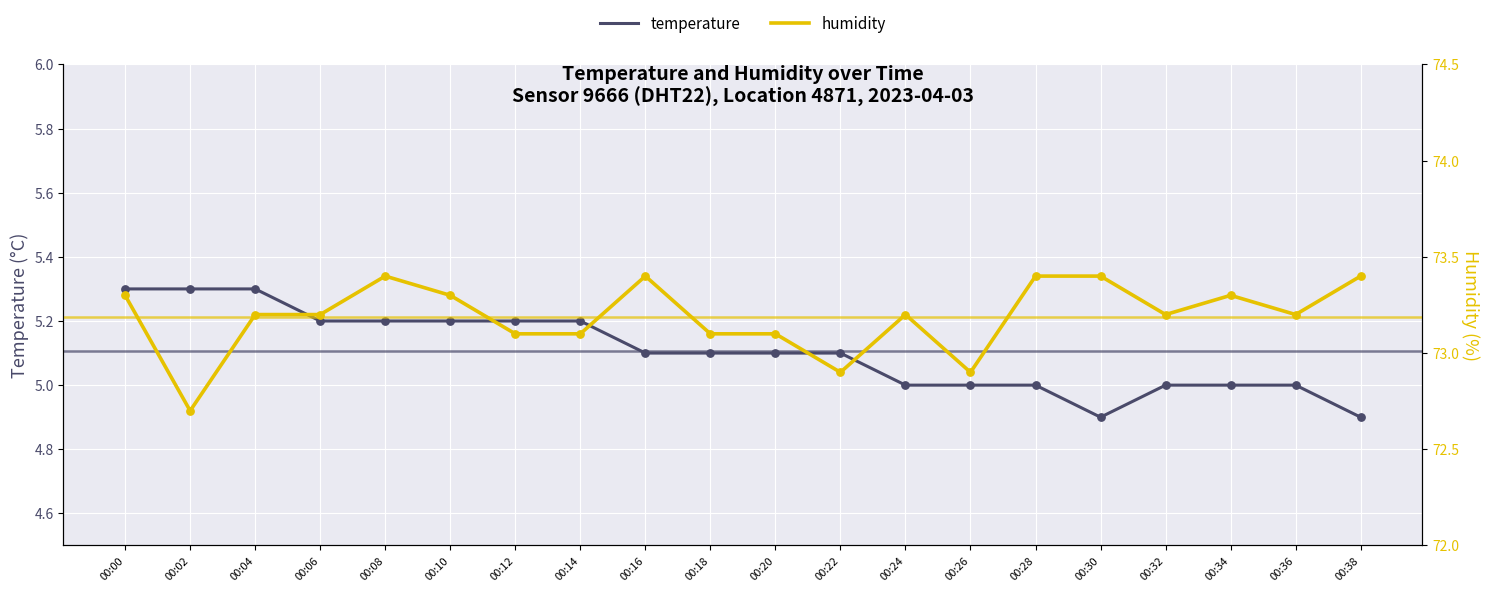

At which category is the sum across all series the highest?

00:08